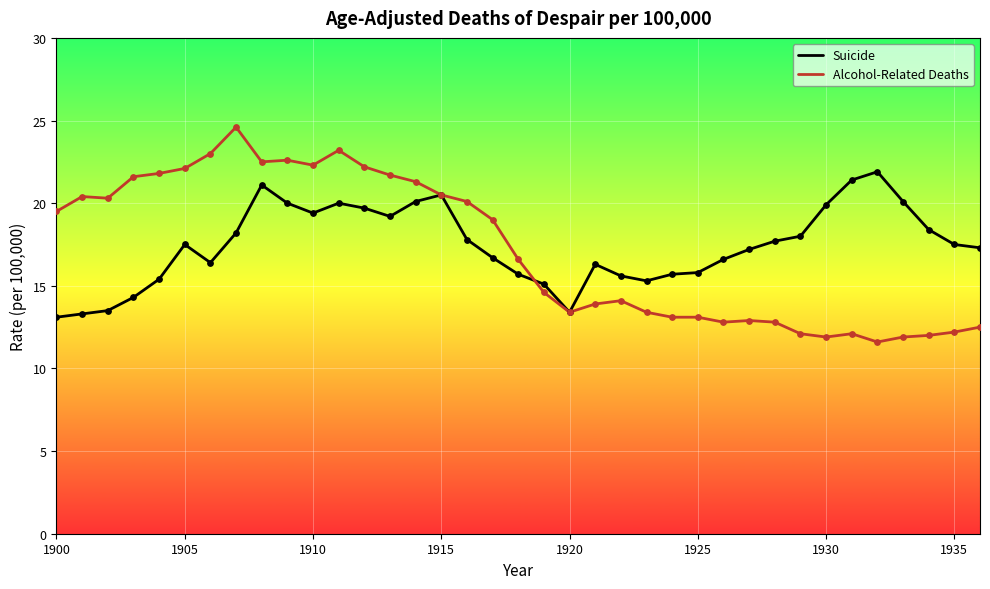

What is the minimum value shown in the chart?

11.6